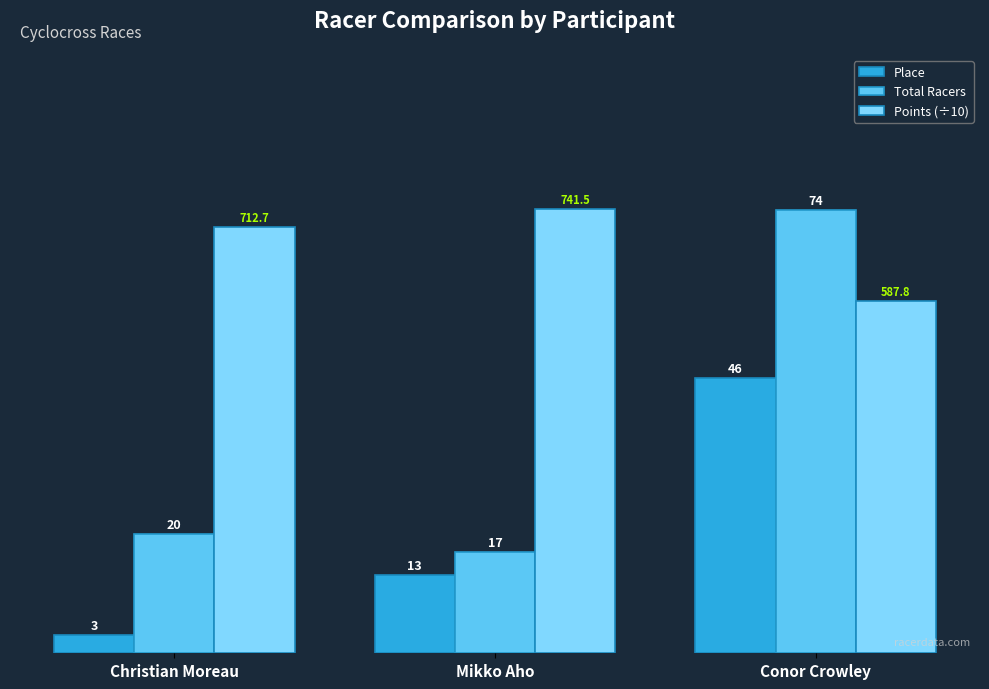

Rank the series by their average value, from lowest to highest.

Place, Total Racers, Points (÷10)